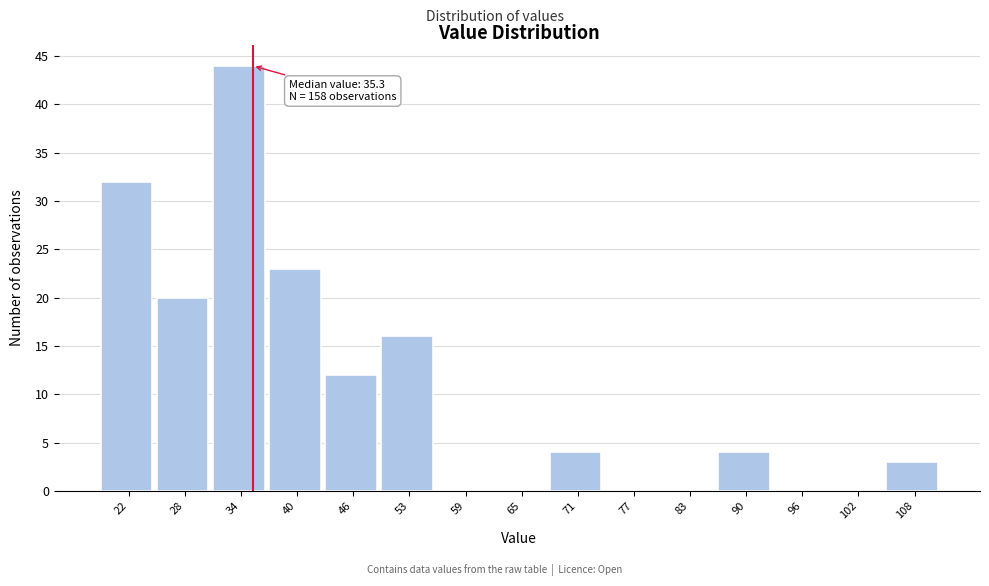

Over which range of the x-axis is the bar tallest?

31 to 37